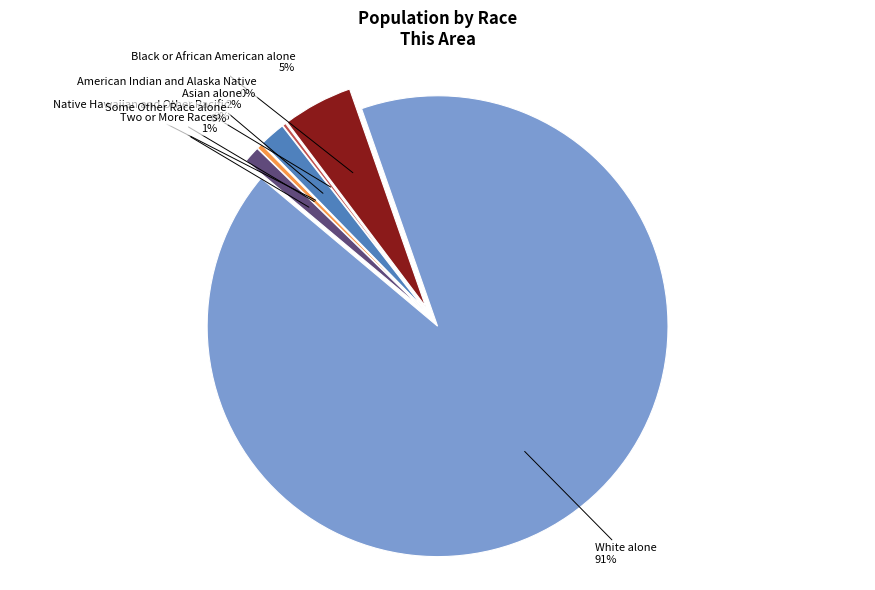

Is it true that Black or African American alone is 10% of the pie?

False